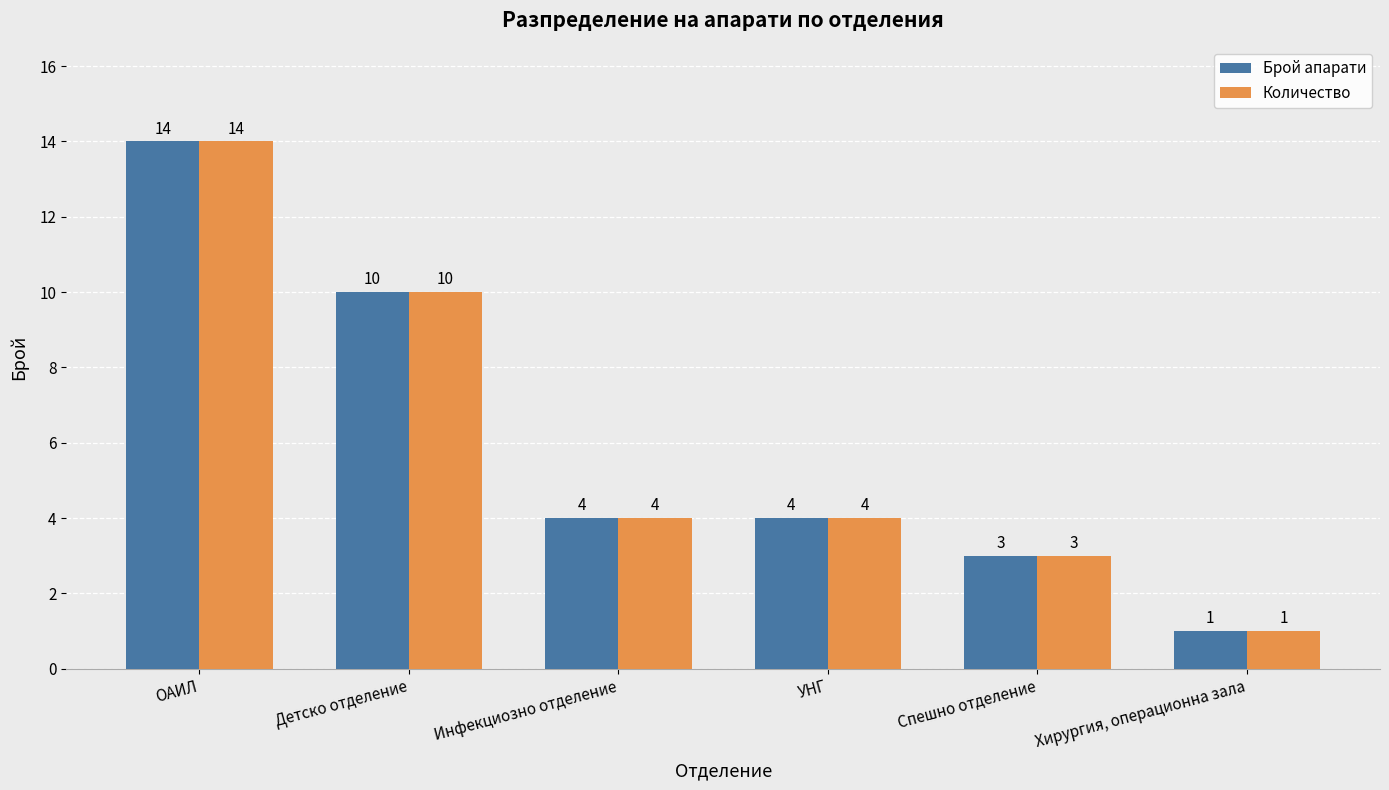

What is the average value of the Количество series?

6